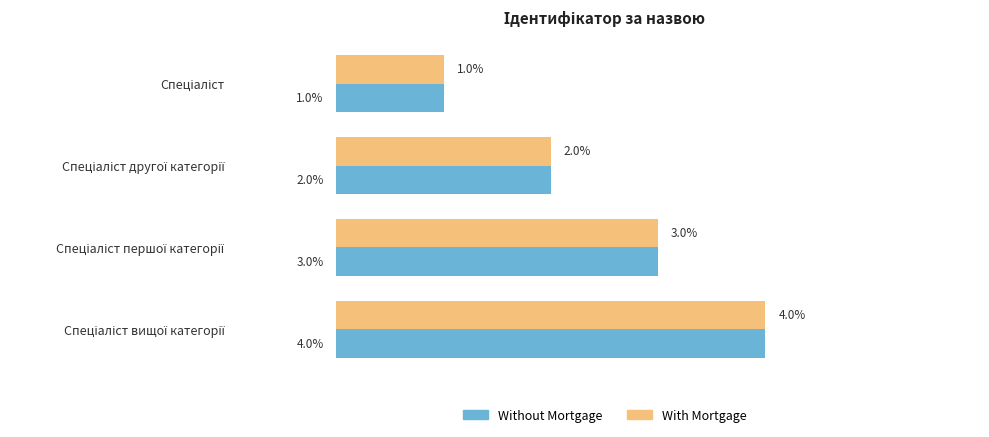

What is the smallest value displayed?

1